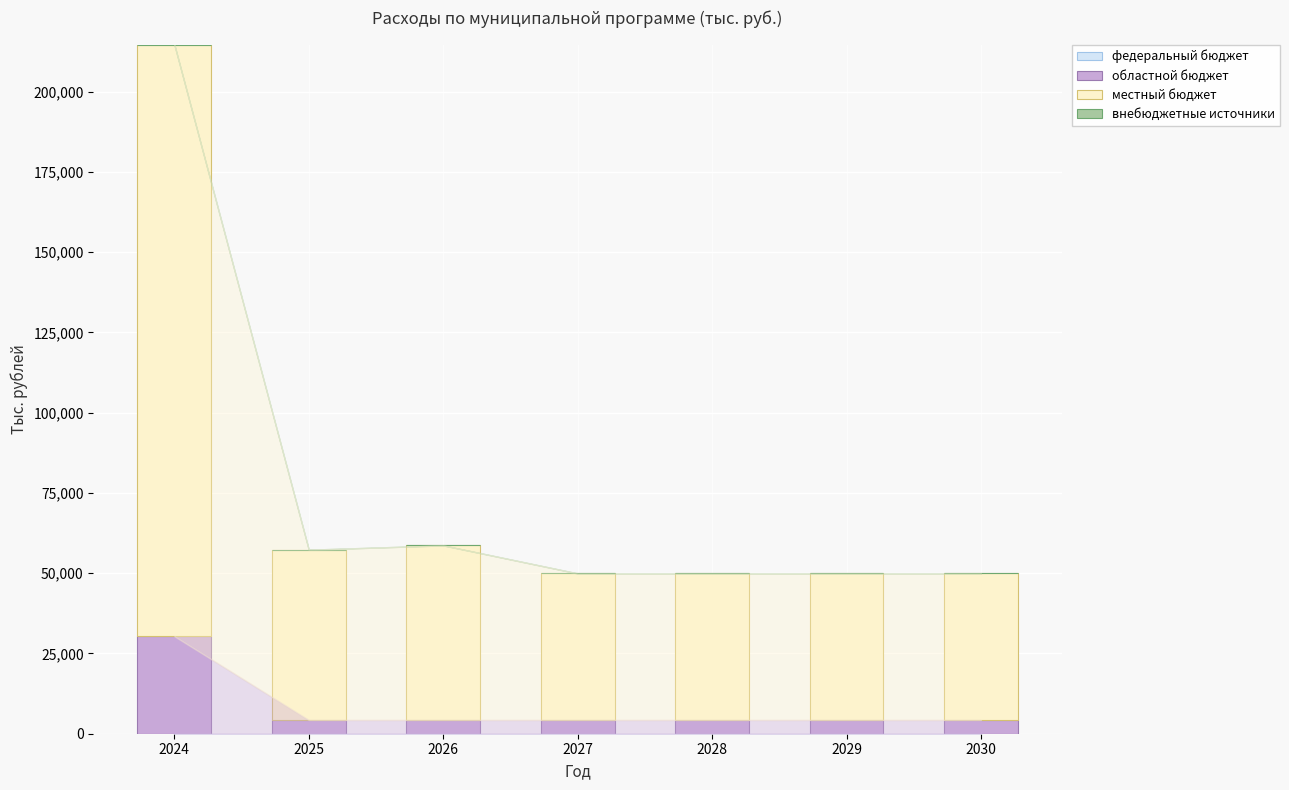

What is the difference between the maximum and minimum values in the областной бюджет series?

26072.5